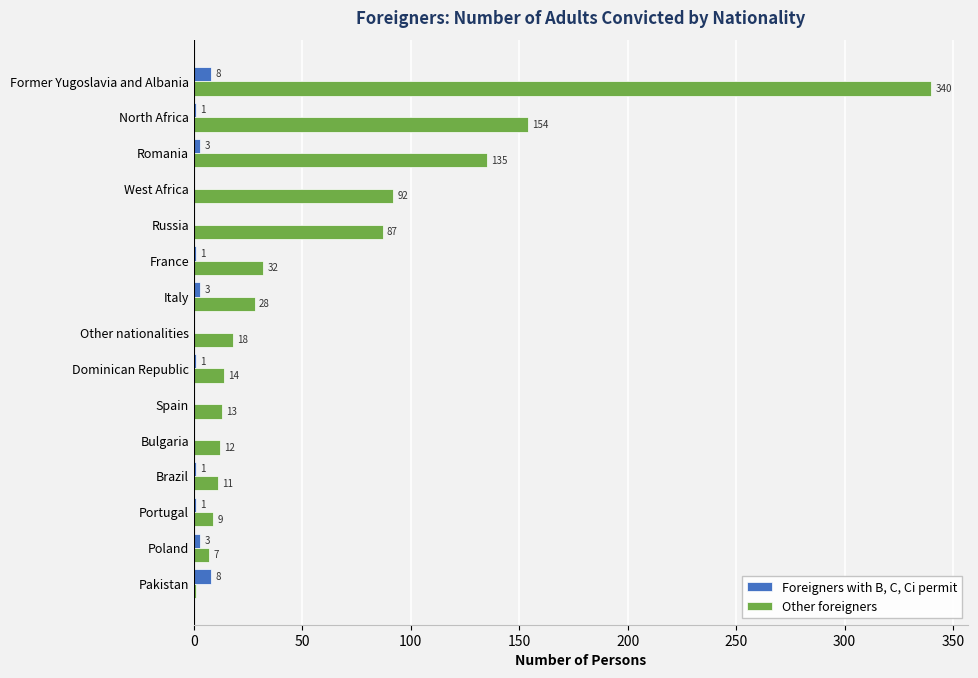

What is the sum of all Foreigners with B, C, Ci permit values?

30